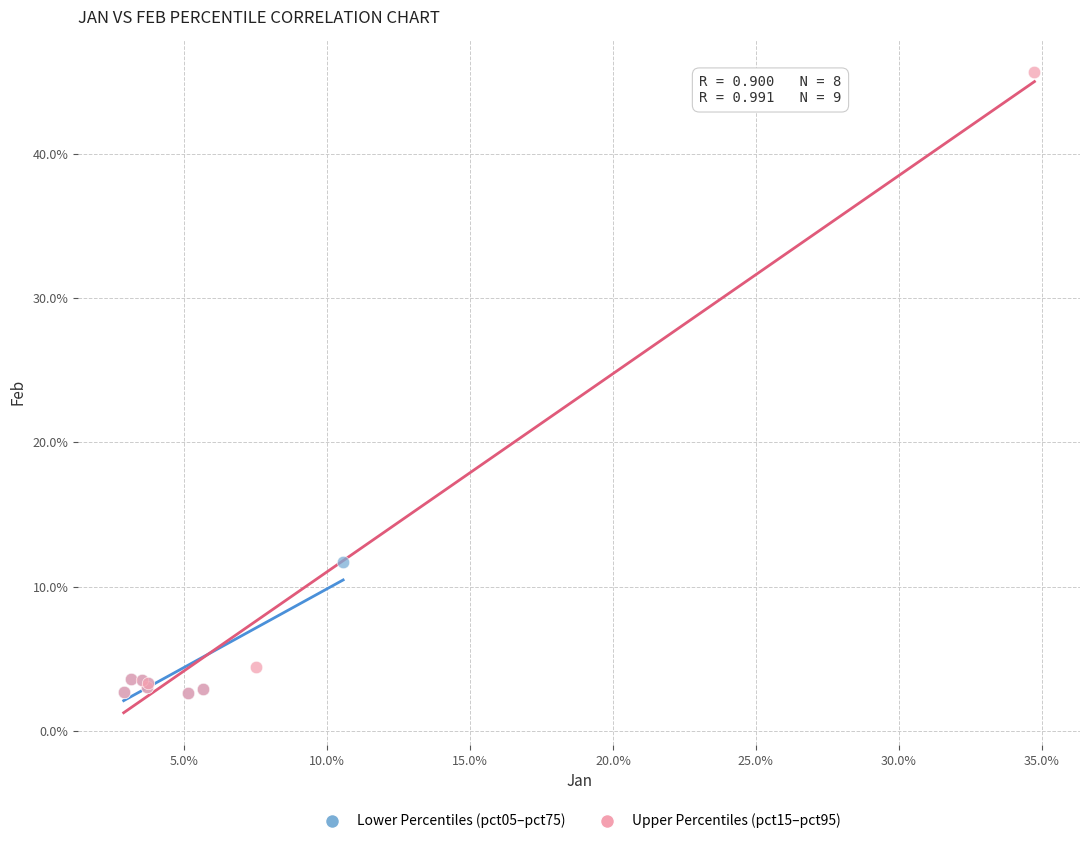

What are all the series names shown in the legend?

Lower Percentiles (pct05–pct75), Upper Percentiles (pct15–pct95)